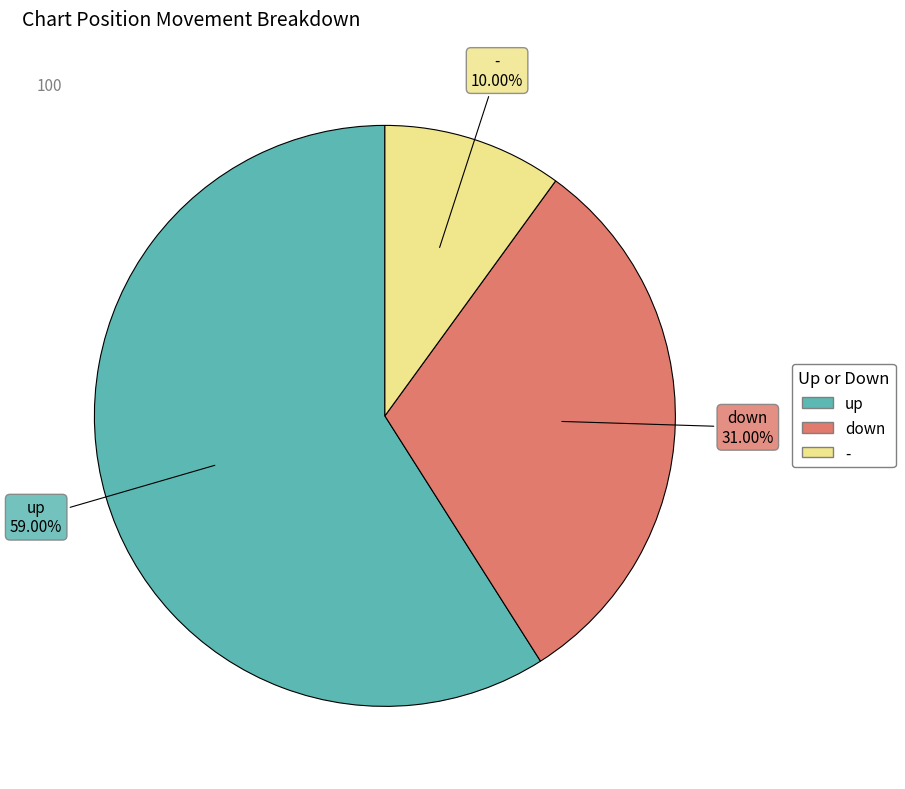

Which slice is the largest?

up